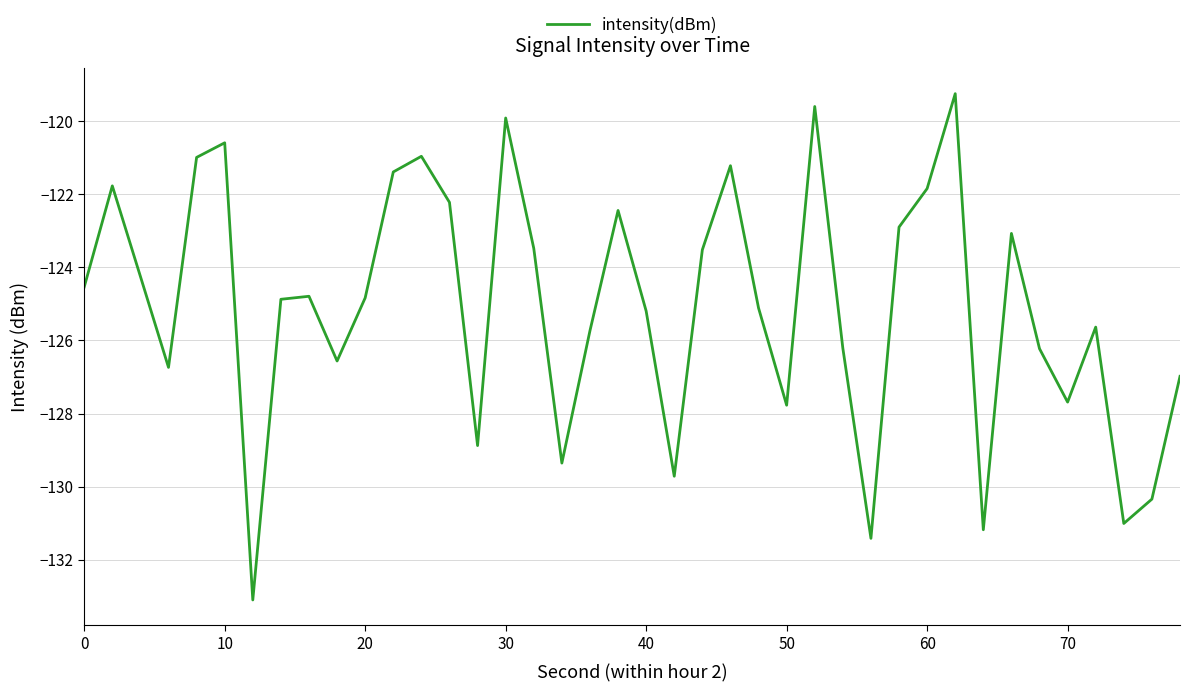

True or false: there are more than 2 points higher than both neighbors.

True